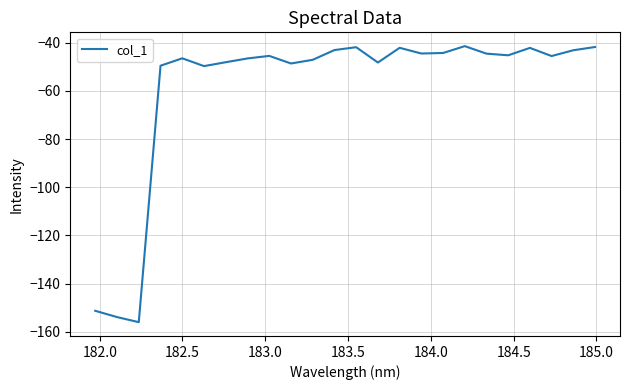

How many interior local valleys (lower than both neighbors) does the data have?

7